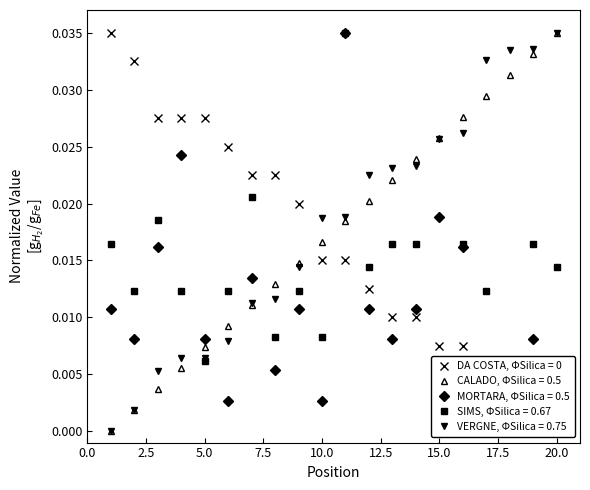

How many times do CALADO and DA COSTA cross each other?

1